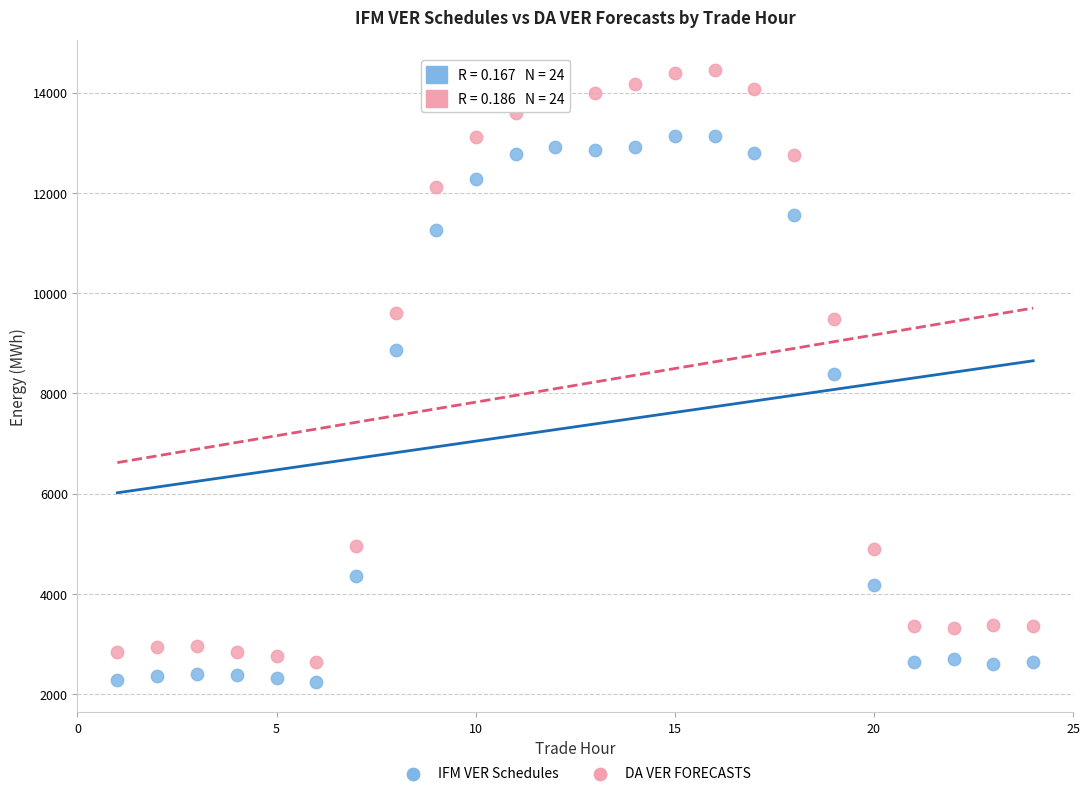

Which series has the largest Y range (max minus min)?

DA VER FORECASTS